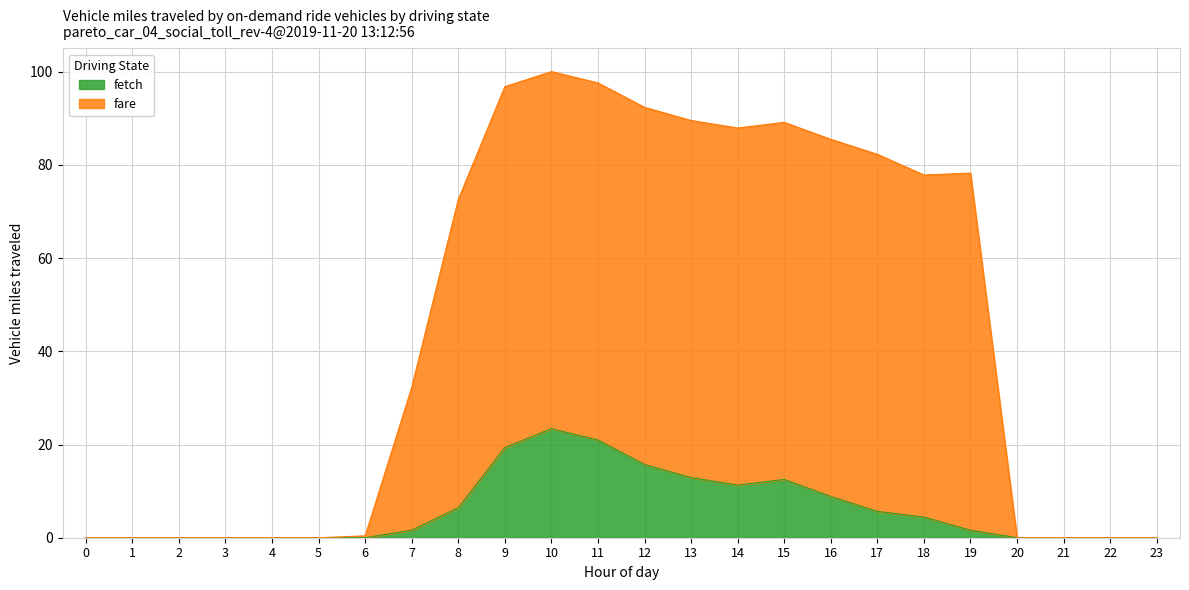

Which series has the largest range (max minus min)?

fare